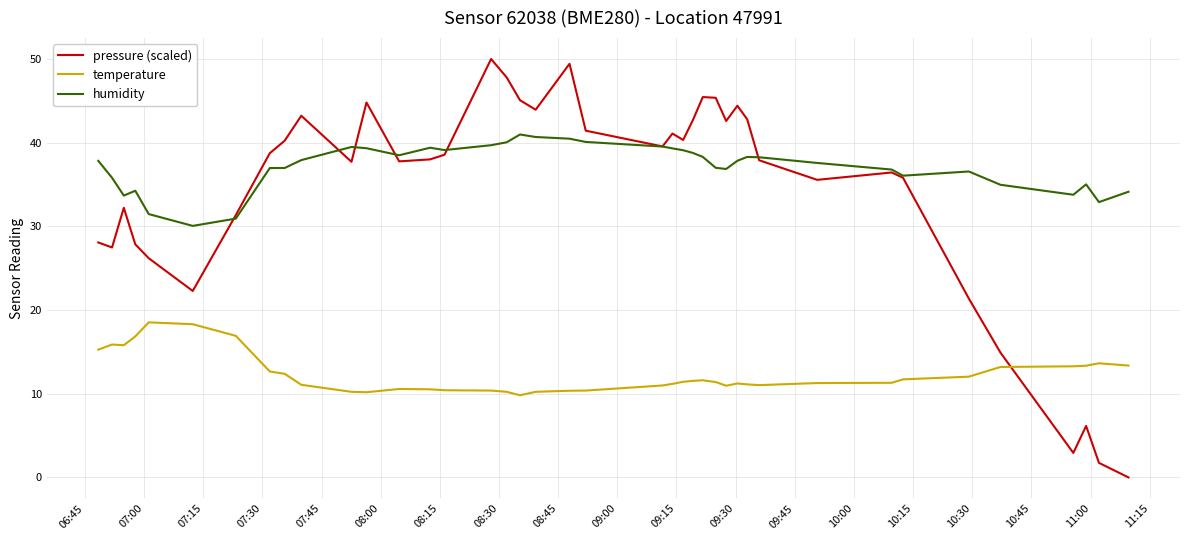

What is the highest value of the pressure (scaled) series?

50.0